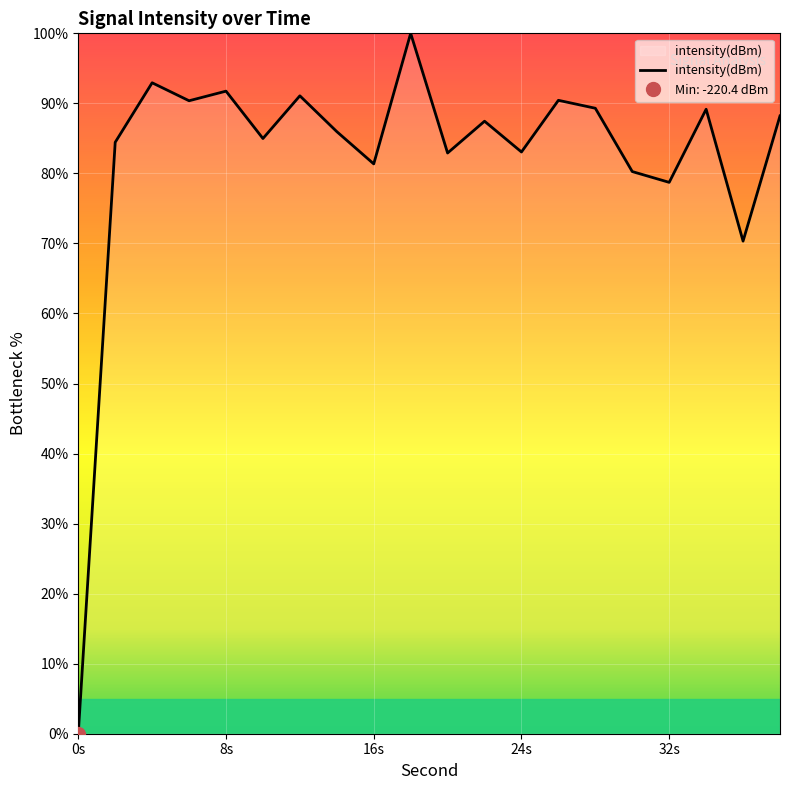

How many points are higher than both their immediate neighbors (excluding endpoints)?

7